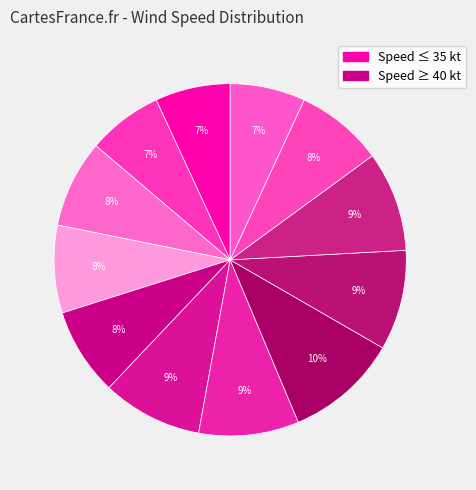

How many segments does this pie chart have?

12